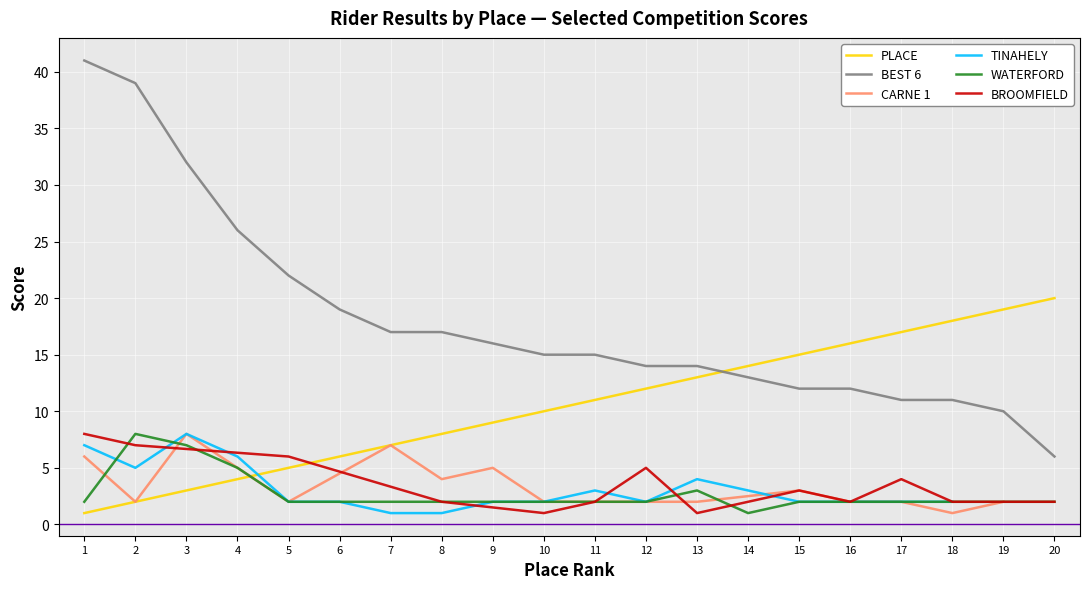

The BEST 6 series shows 11 at 17. True or false?

True